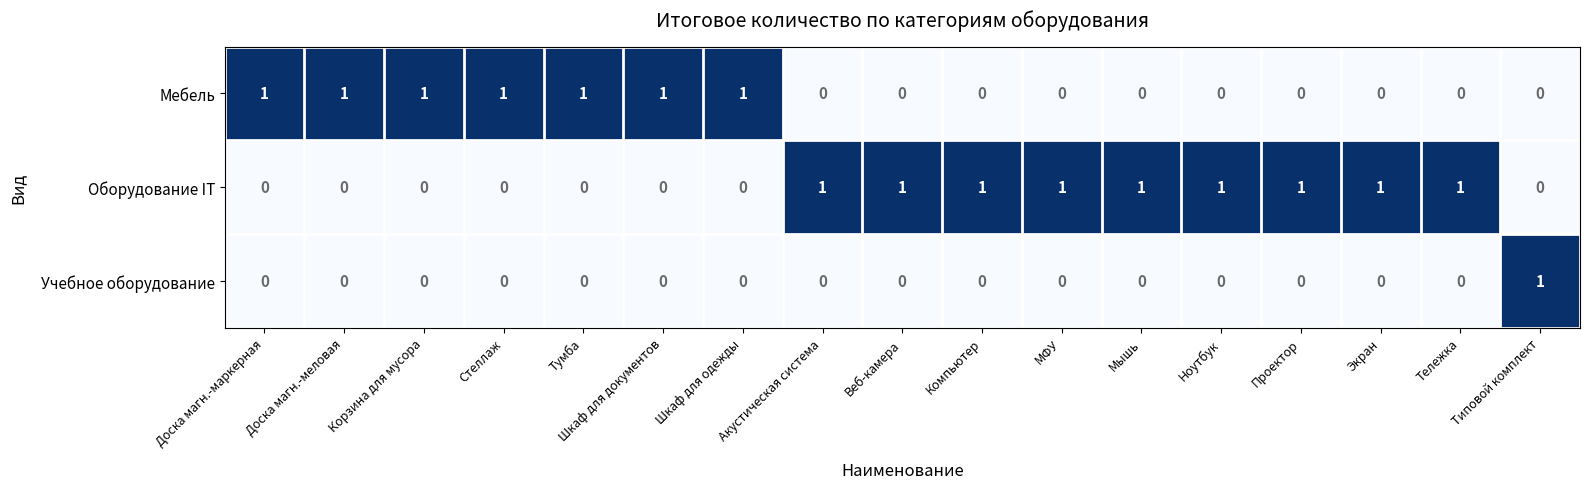

What is the sum of all Оборудование IT values?

9